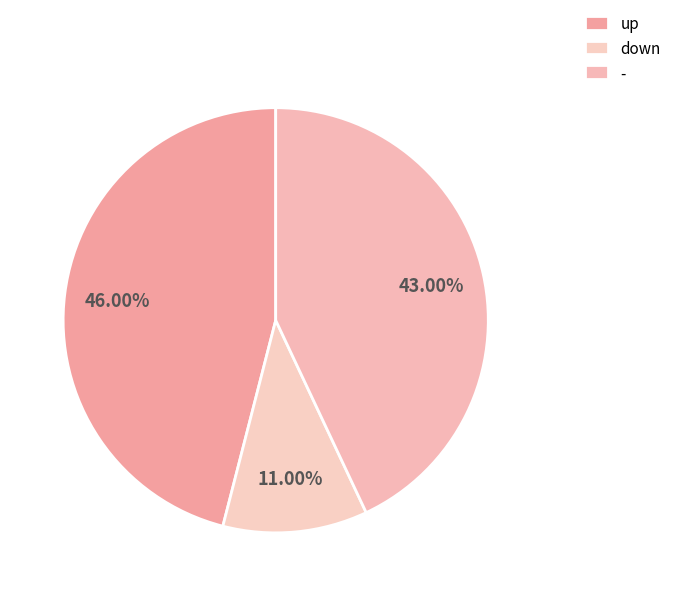

To the nearest percent, what is the combined percentage of - and down?

54%